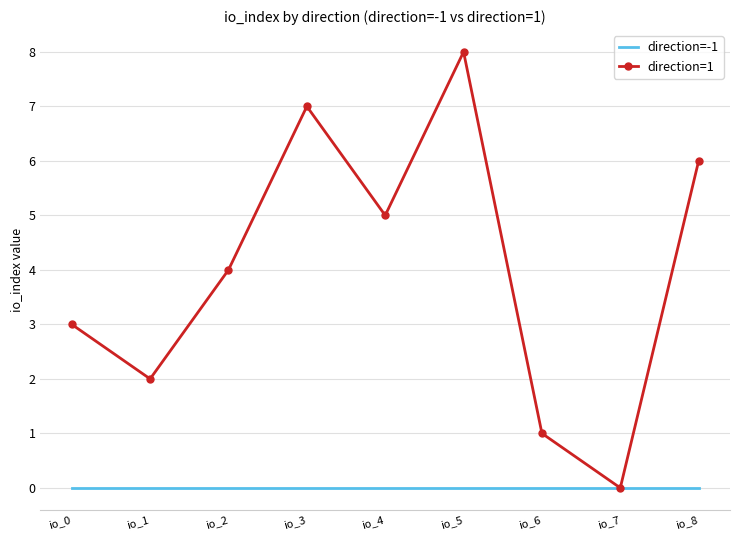

Between io_1 and io_5, which series saw the biggest shift?

direction=1